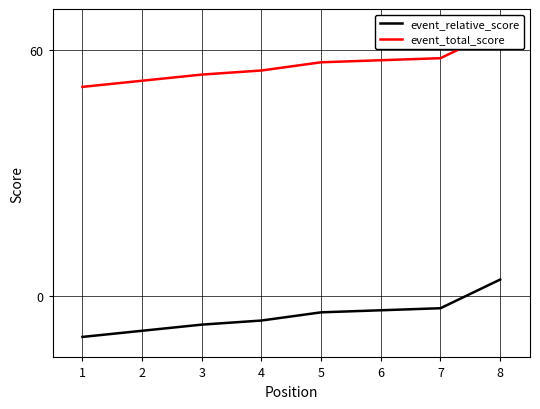

At how many categories does at least one series exceed 16?

8